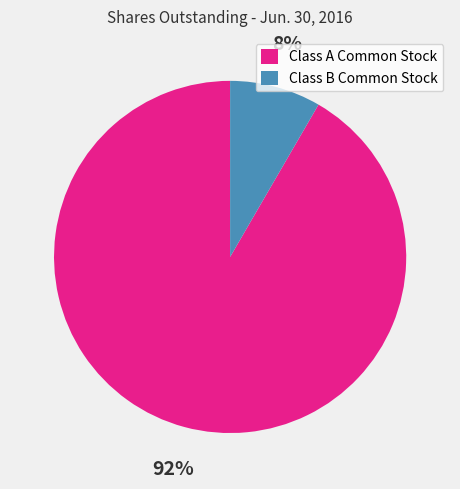

What is the largest slice in the pie chart?

Class A Common Stock